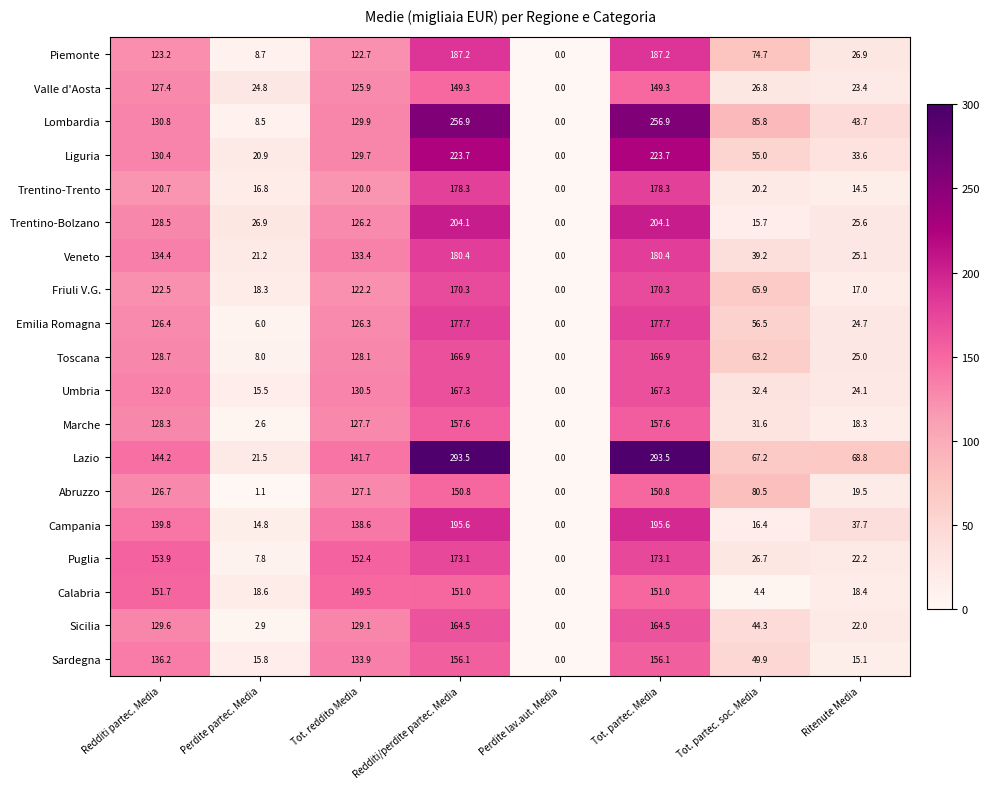

Which series changed the most between Redditi/perdite partec. Media and Tot. partec. soc. Media?

Lazio